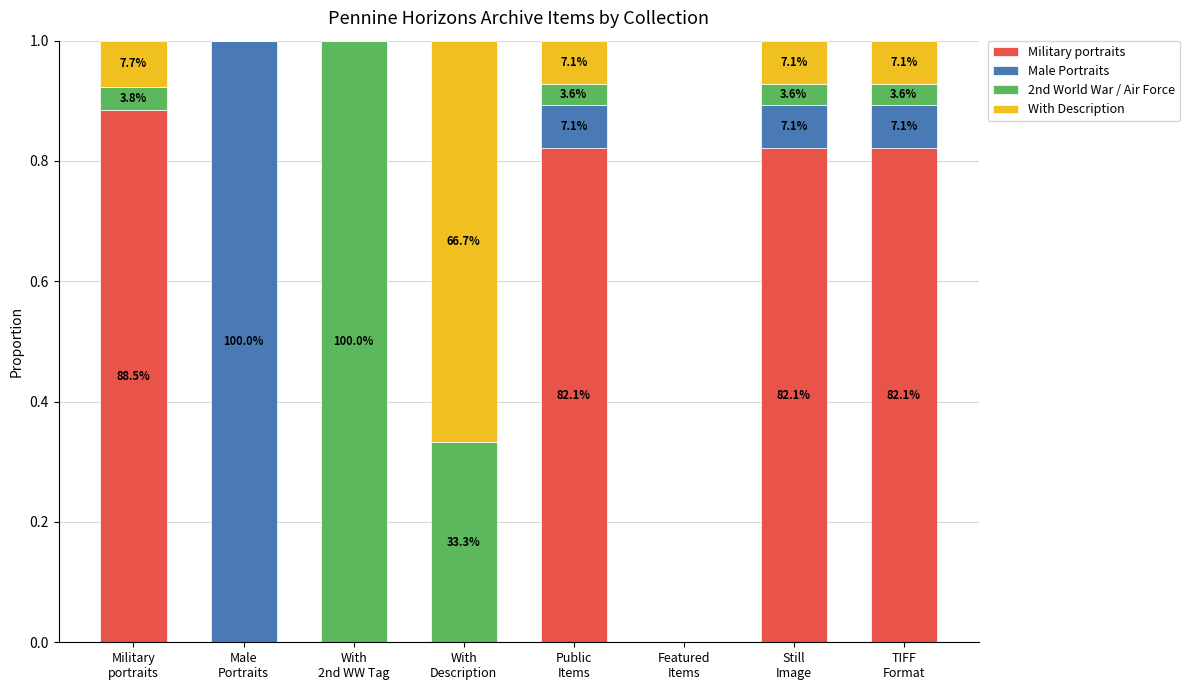

What is the label of the 4th bar from the left?

With
Description